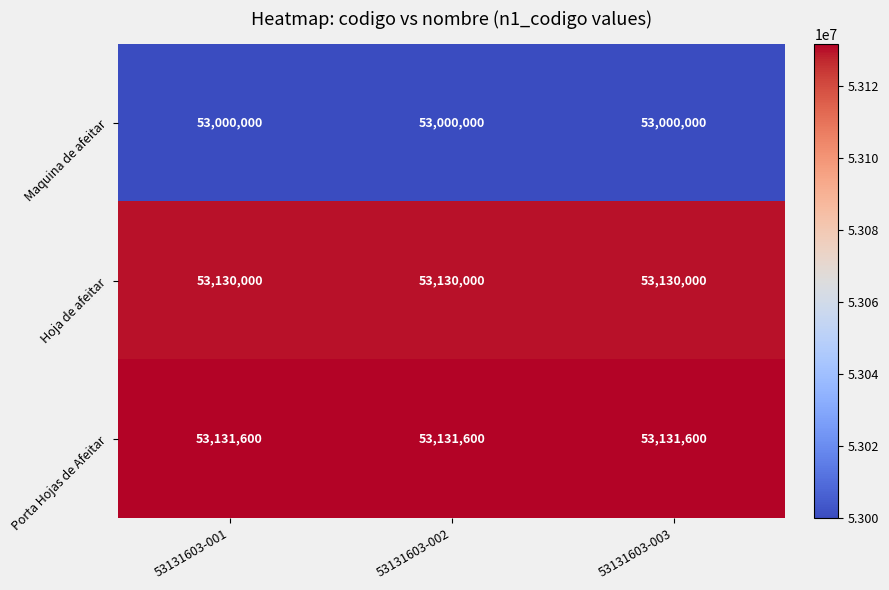

The Maquina de afeitar series shows 80084198 at 53131603-001. True or false?

False